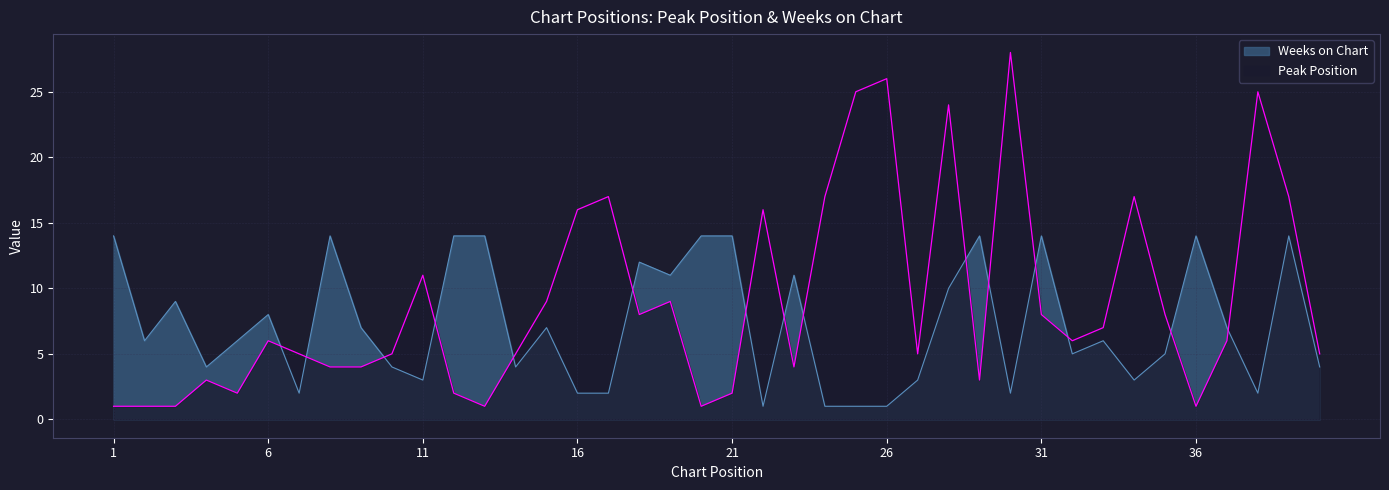

At how many categories does at least one series exceed 11?

21